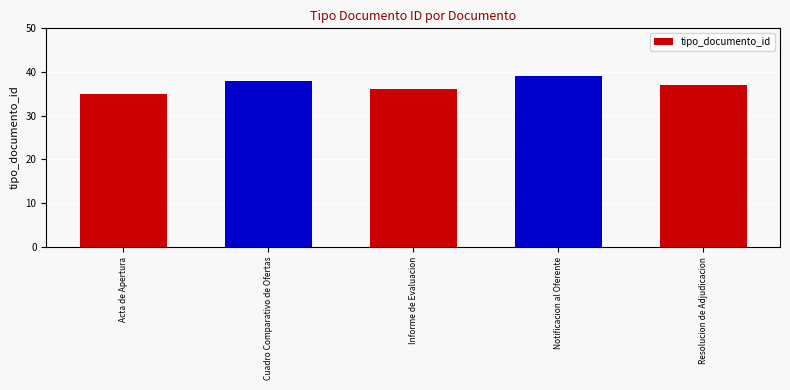

At which label is the value closest to 37?

Resolucion de Adjudicacion